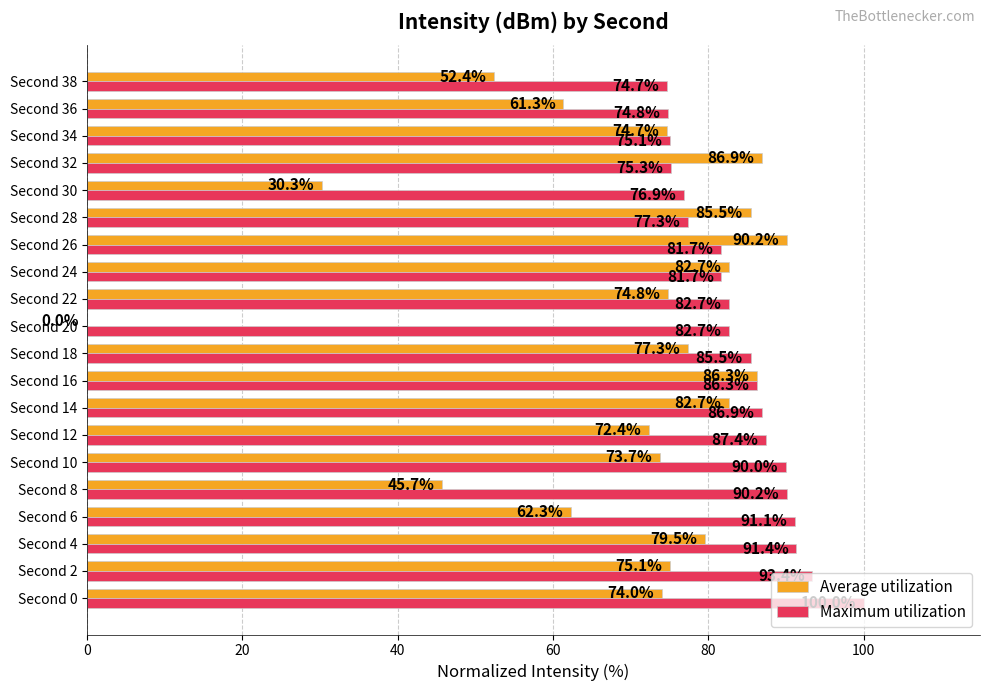

At which label does Average utilization reach its peak?

Second 26